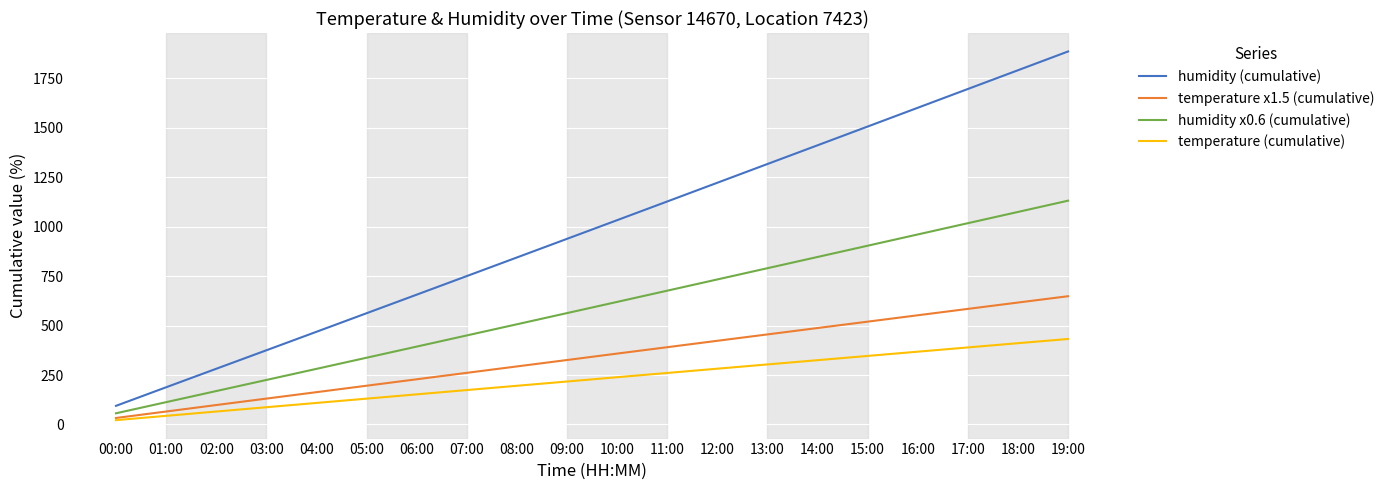

What position from the right is 01:00?

19